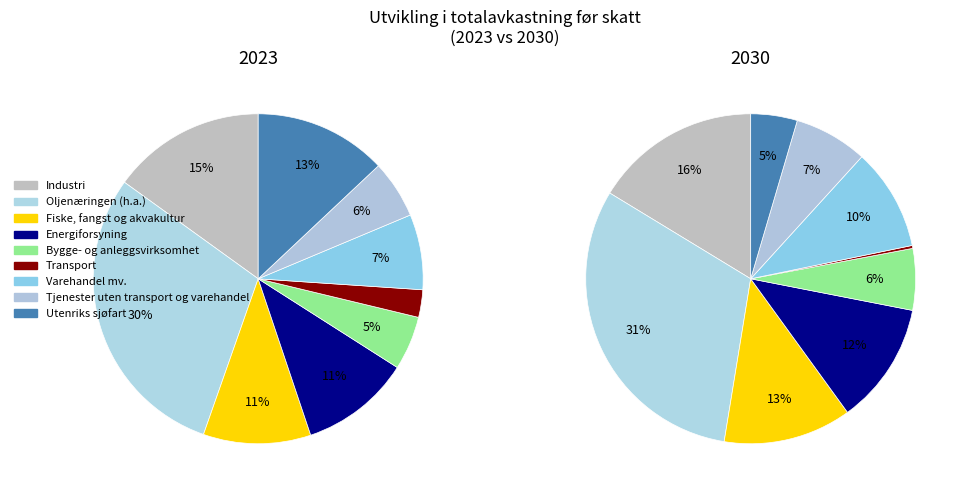

To the nearest percent, what portion does Utenriks sjøfart represent?

5%